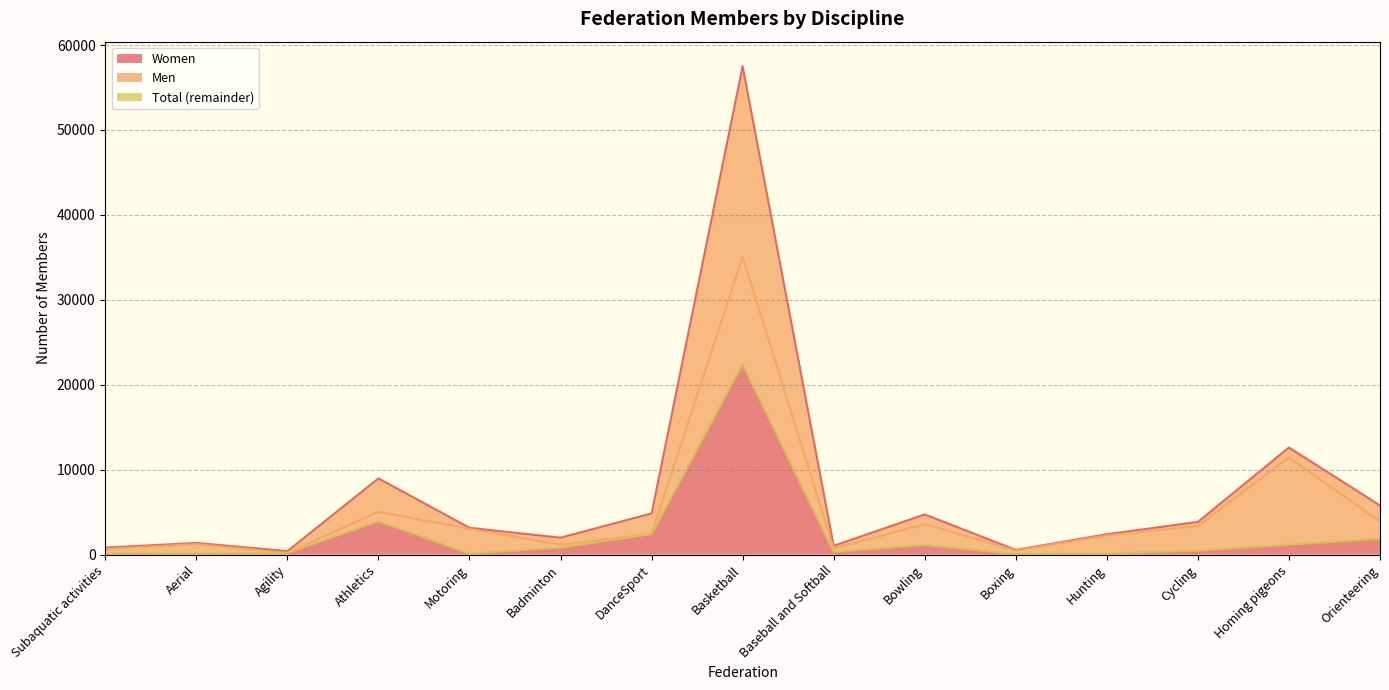

Reading right to left, extract all data points from this chart.

Total: Orienteering=5791	Homing pigeons=12616	Cycling=3859	Hunting=2404	Boxing=560	Bowling=4739	Baseball and Softball=1045	Basketball=57520	DanceSport=4859	Badminton=2000	Motoring=3164	Athletics=8976	Agility=415	Aerial=1382	Subaquatic activities=831
Men: Orienteering=3911	Homing pigeons=11438	Cycling=3380	Hunting=2276	Boxing=500	Bowling=3593	Baseball and Softball=730	Basketball=35085	DanceSport=2427	Badminton=1175	Motoring=3045	Athletics=5038	Agility=206	Aerial=1248	Subaquatic activities=675
Women: Orienteering=1880	Homing pigeons=1178	Cycling=479	Hunting=128	Boxing=60	Bowling=1146	Baseball and Softball=315	Basketball=22435	DanceSport=2432	Badminton=825	Motoring=119	Athletics=3938	Agility=209	Aerial=134	Subaquatic activities=156